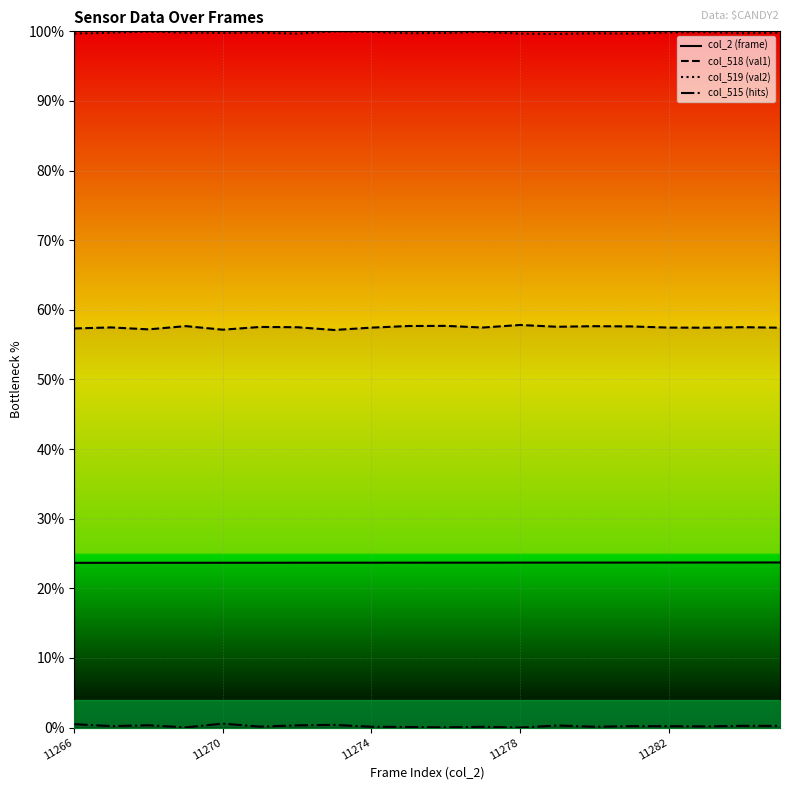

The value of col_515 (hits) at 19 is 0.0. True or false?

False